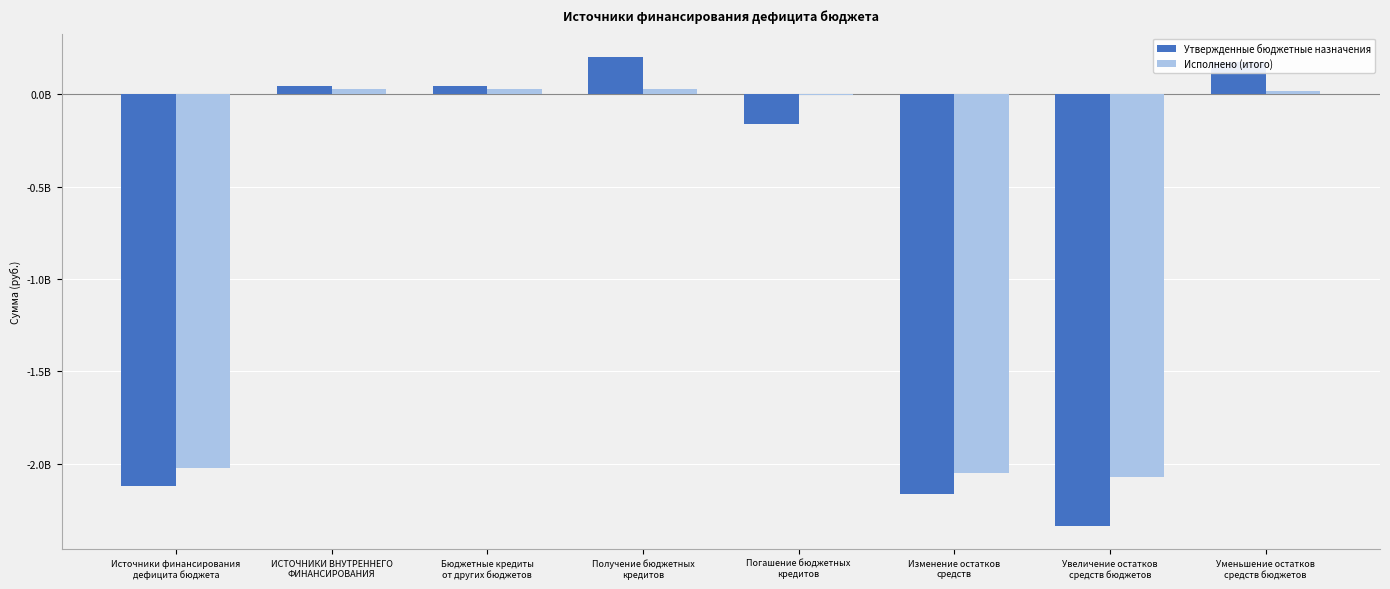

What is the total value across all series at Изменение остатков
средств?

-4215155088.4